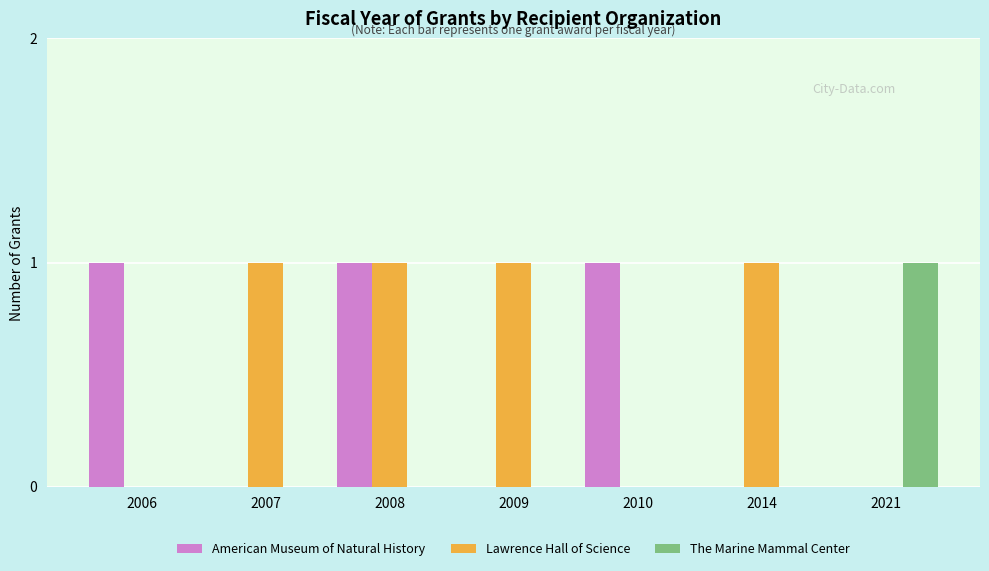

What is the sum of the The Marine Mammal Center values at 2021 and 2010?

1